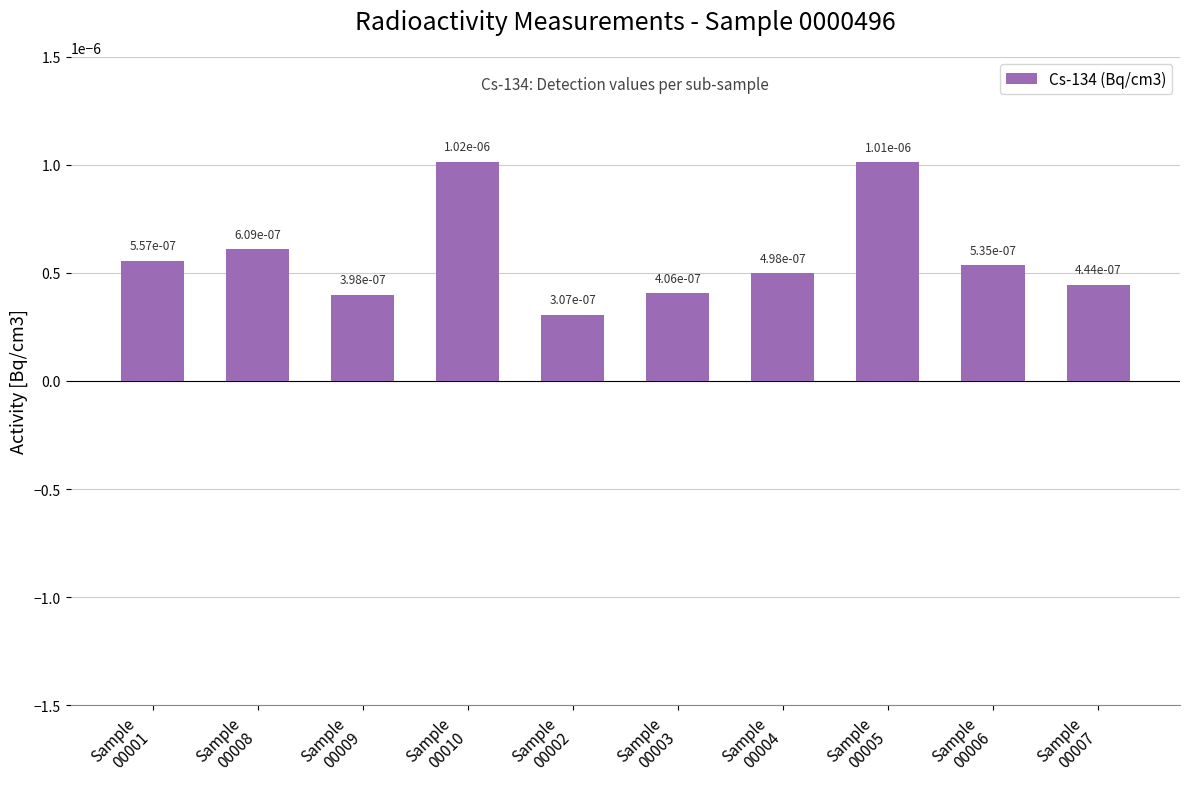

How many values are between 0 and 1?

10